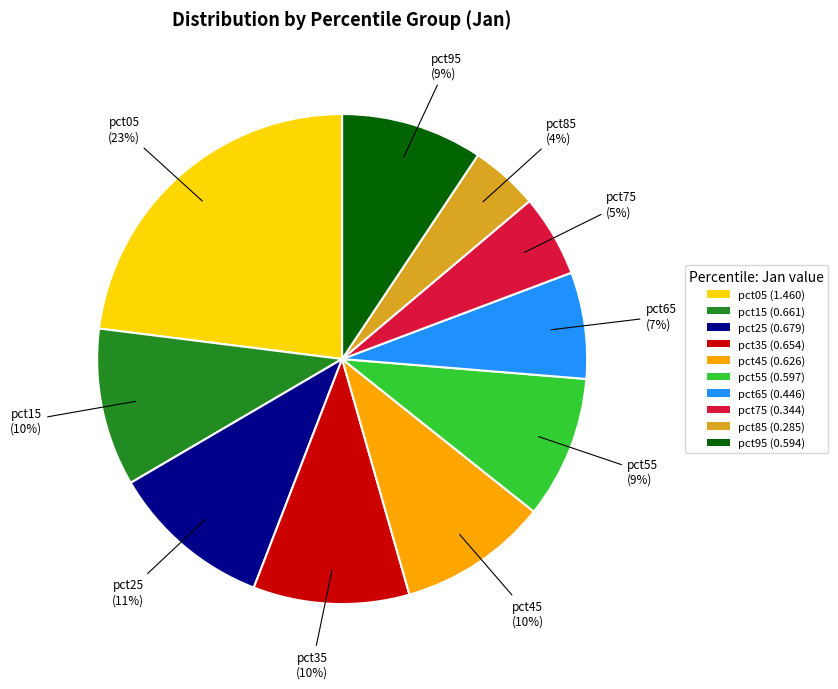

Is pct25 the majority of the pie?

No